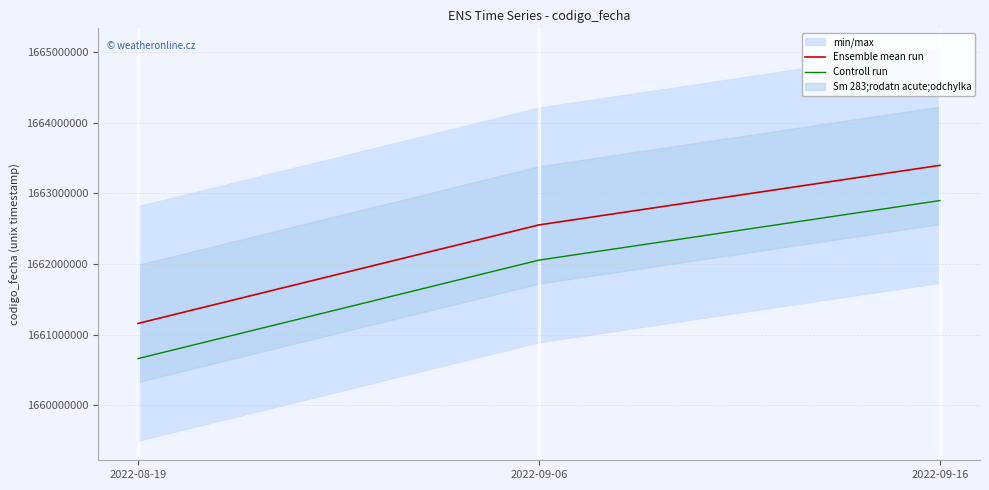

Which category has the lowest value in the Controll run series?

2022-08-19